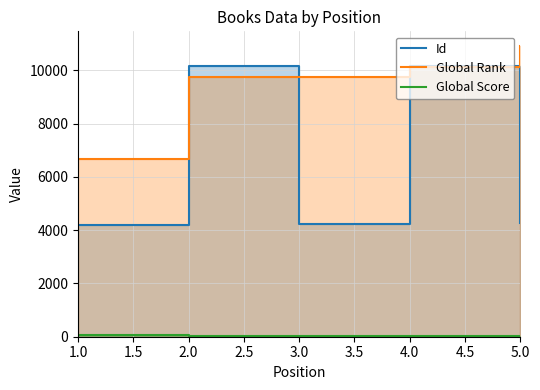

True or false: Global Rank and Global Score cross at least once.

False